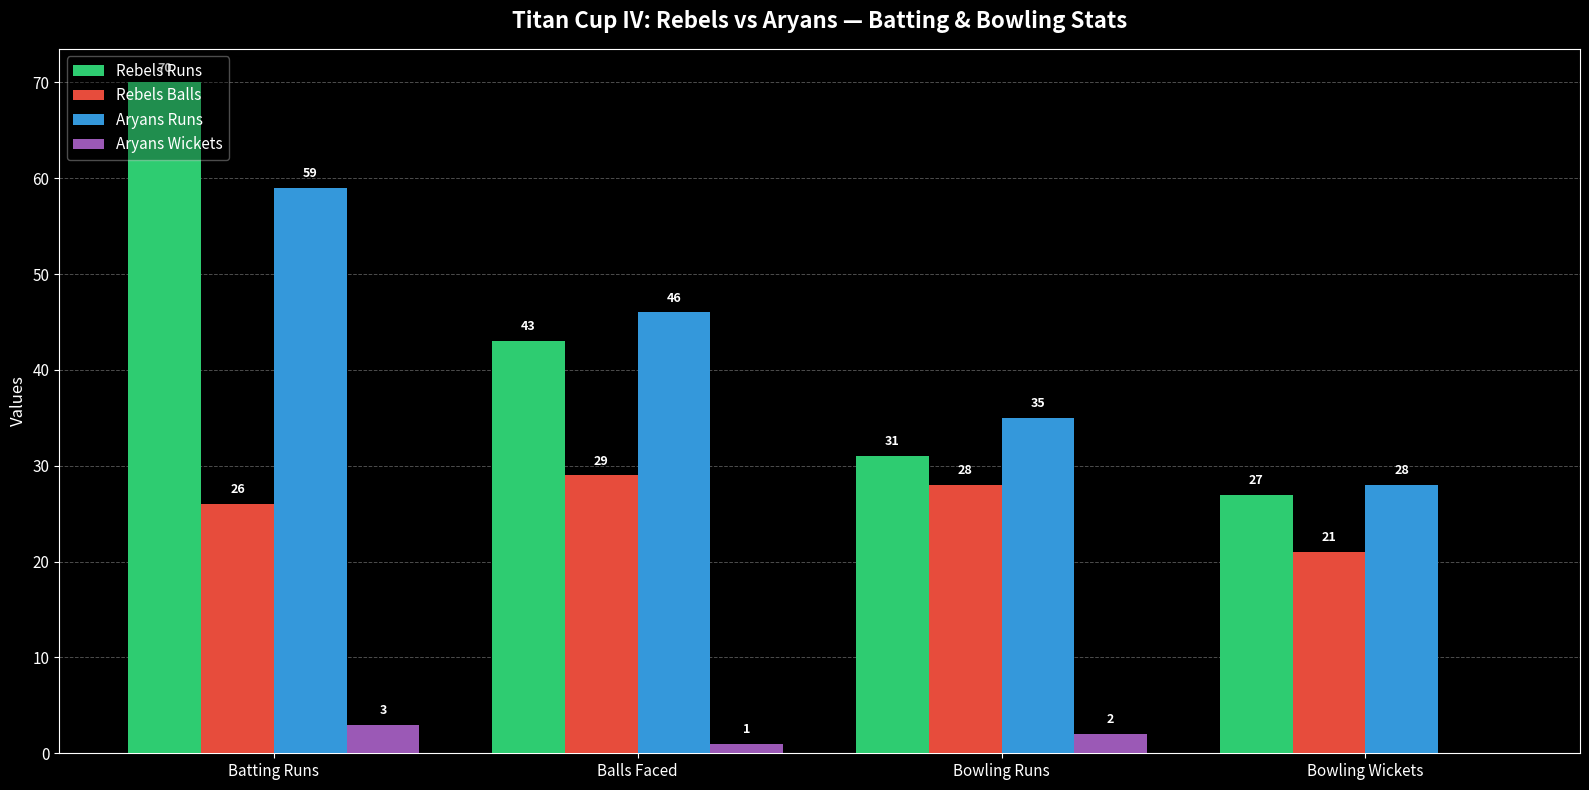

What is the average value of the Rebels Balls series?

26